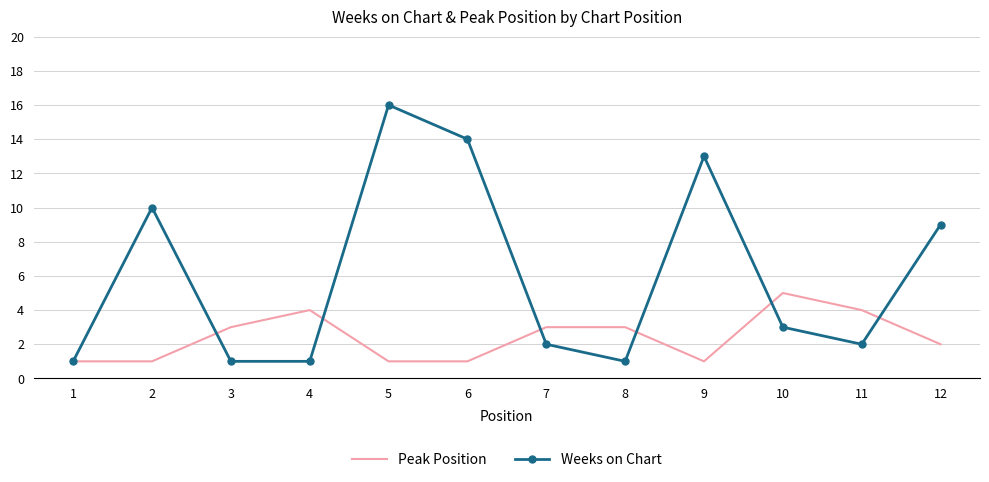

What is the spread (max minus min) of values at 12?

7